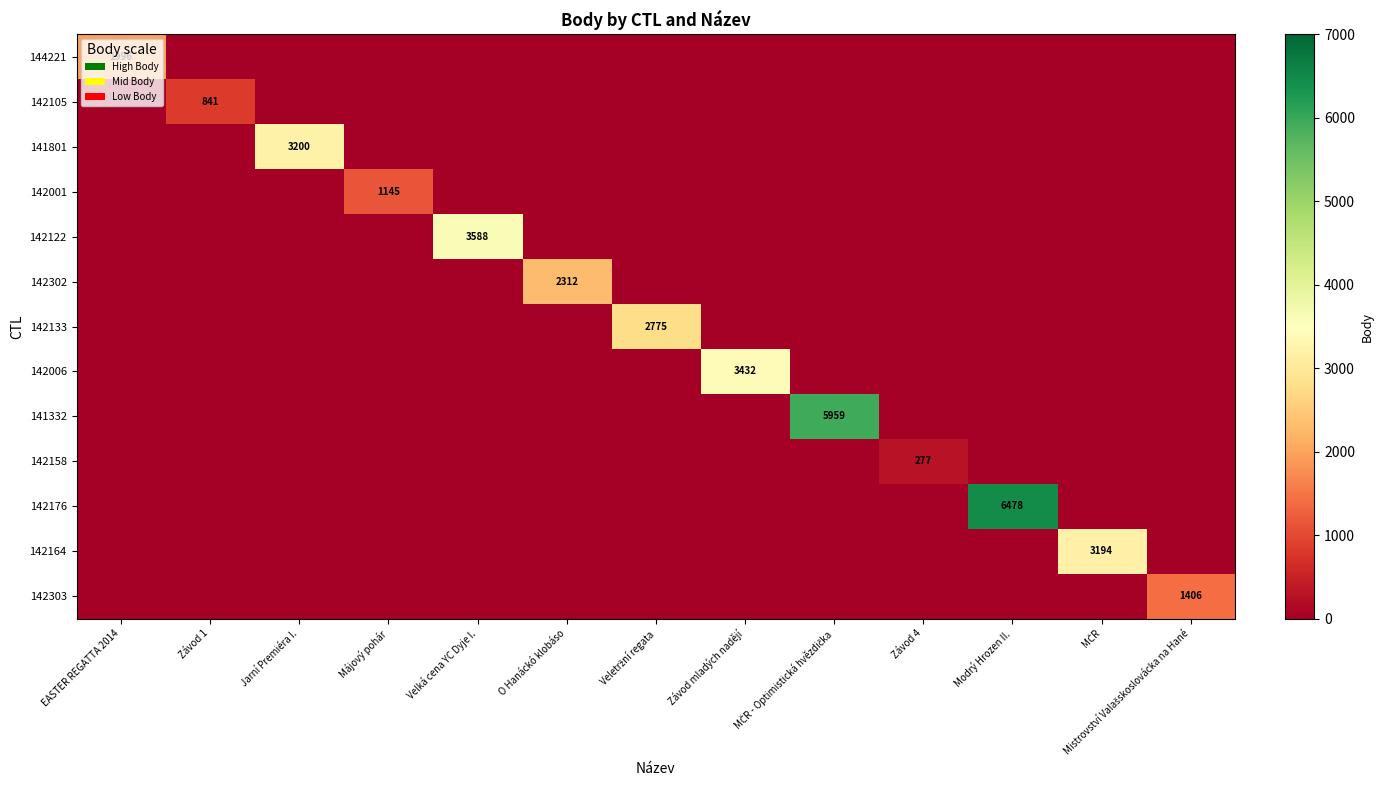

What is the total value across all series at Veletržní regata?

2775